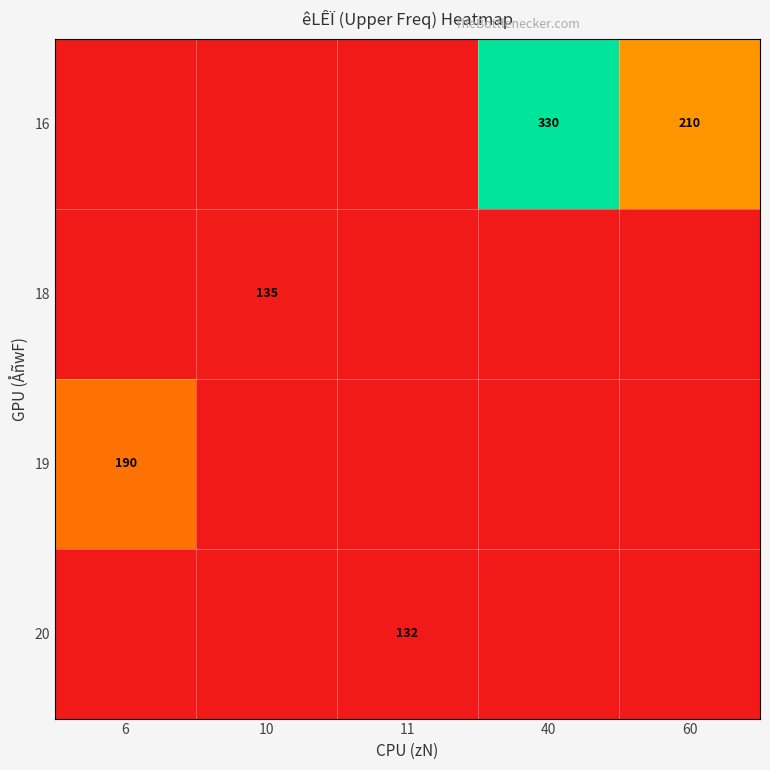

The value of 19 at 6 is 259.5. True or false?

False